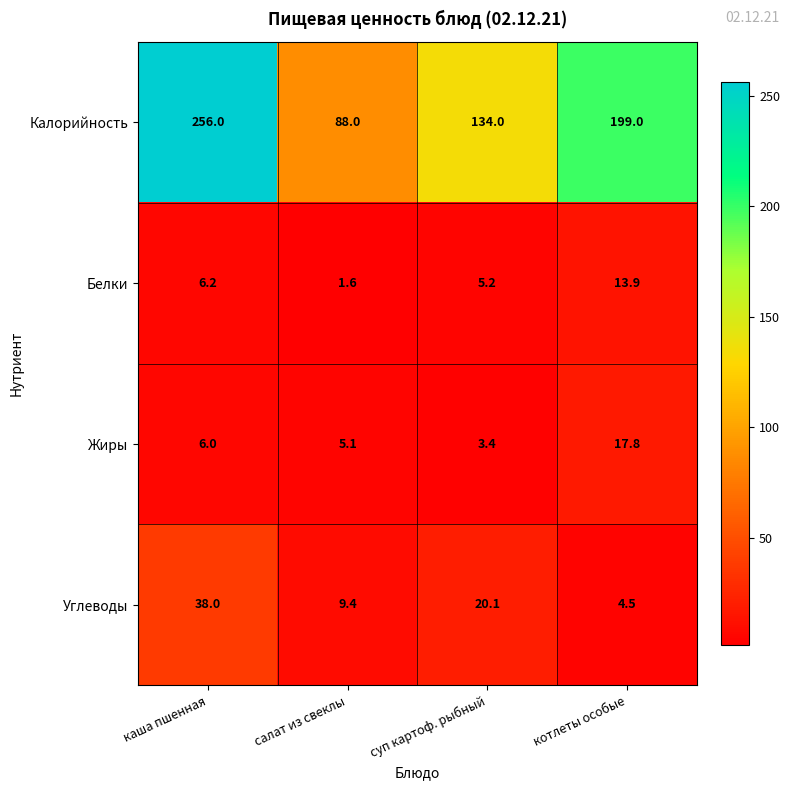

At which label does Углеводы first exceed 20?

каша пшенная